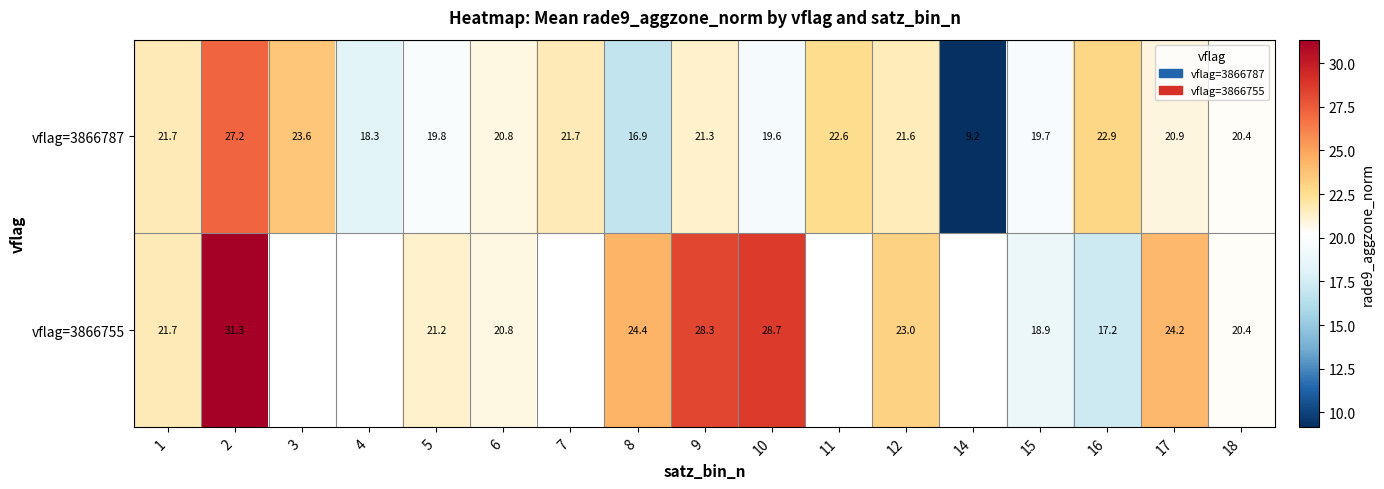

What is the average value of the vflag=3866787 series?

20.5